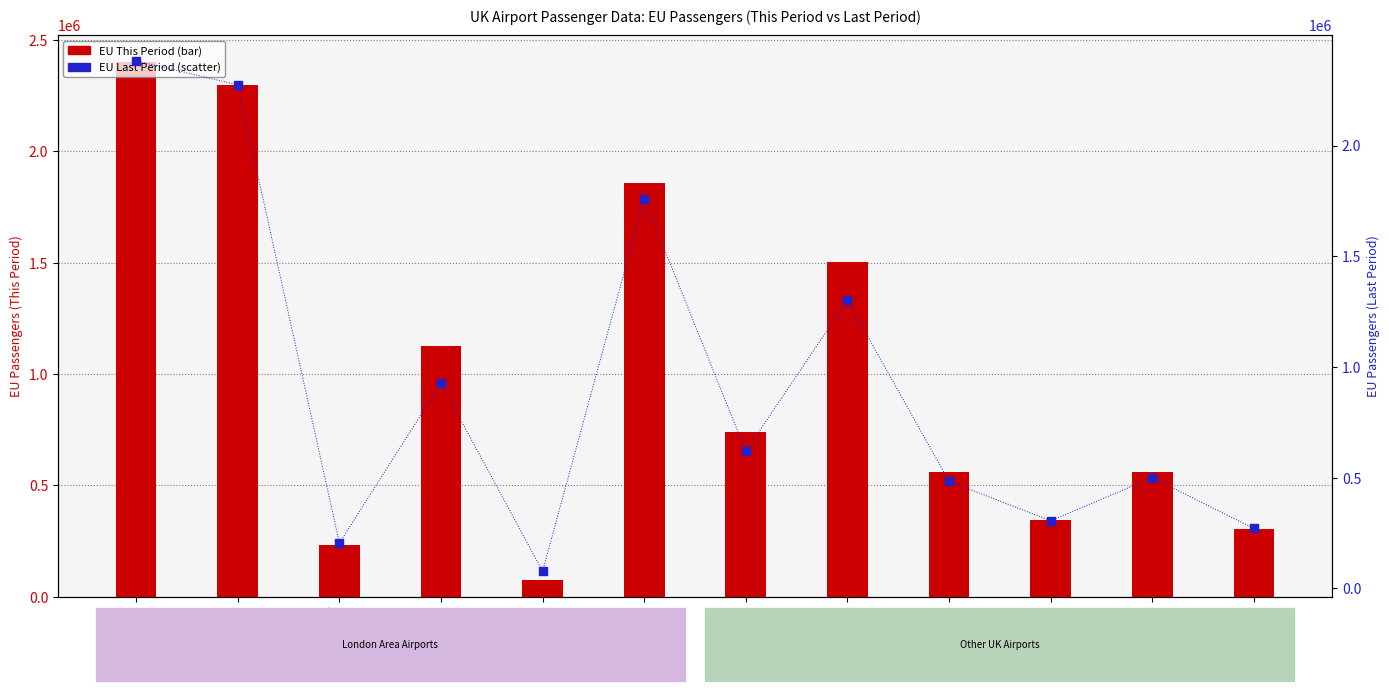

Which series has the largest total across all categories?

EU This Period